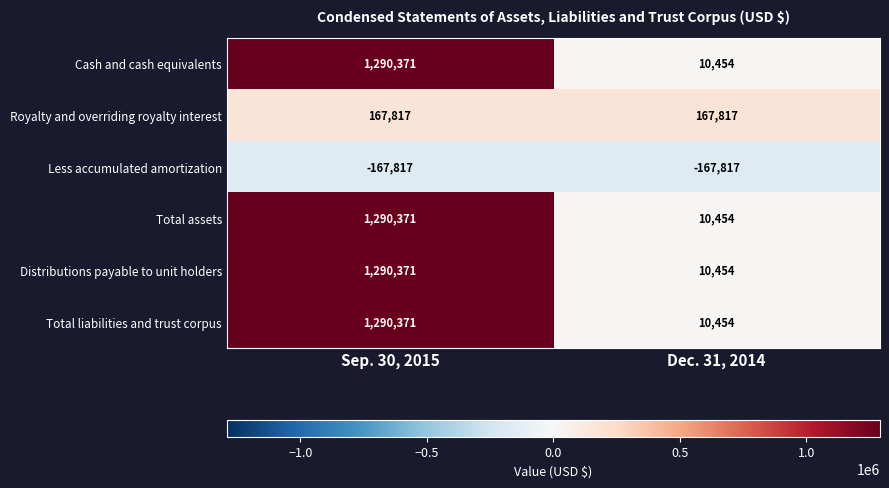

The Total assets series shows 1290371 at Sep. 30, 2015. True or false?

True